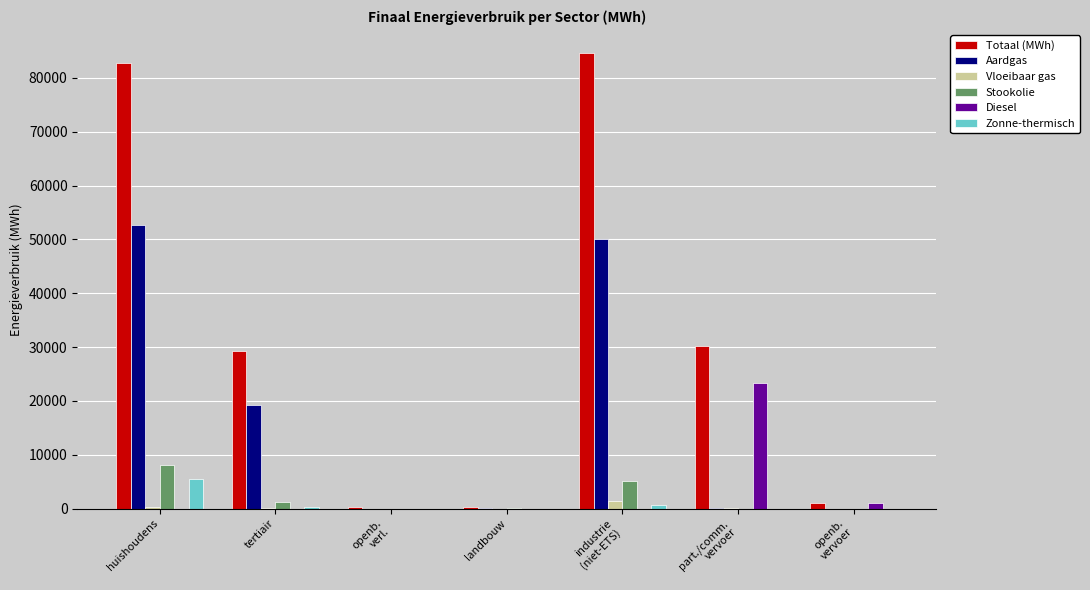

What is the highest value of the Totaal (MWh) series?

84679.4